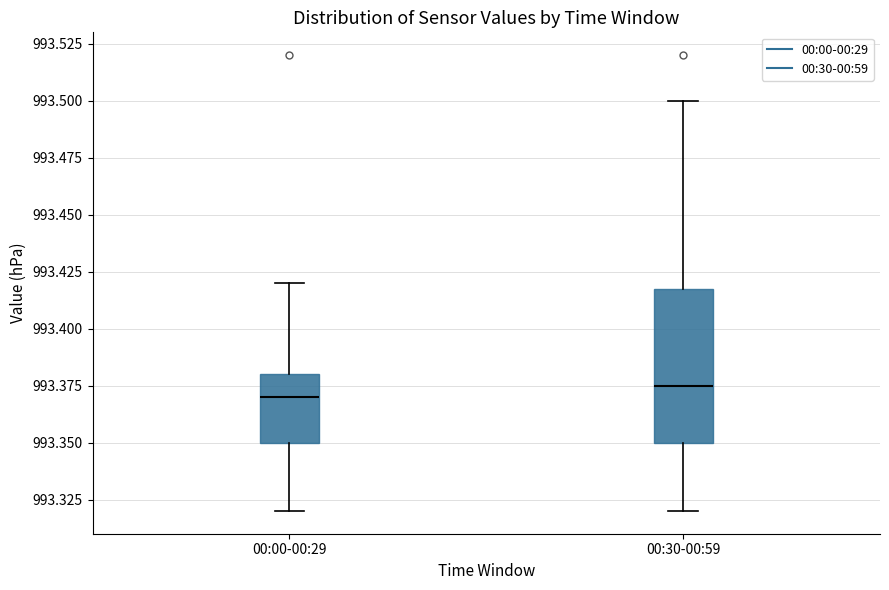

Which box is the tallest, from its lower edge to its upper edge?

00:30-00:59